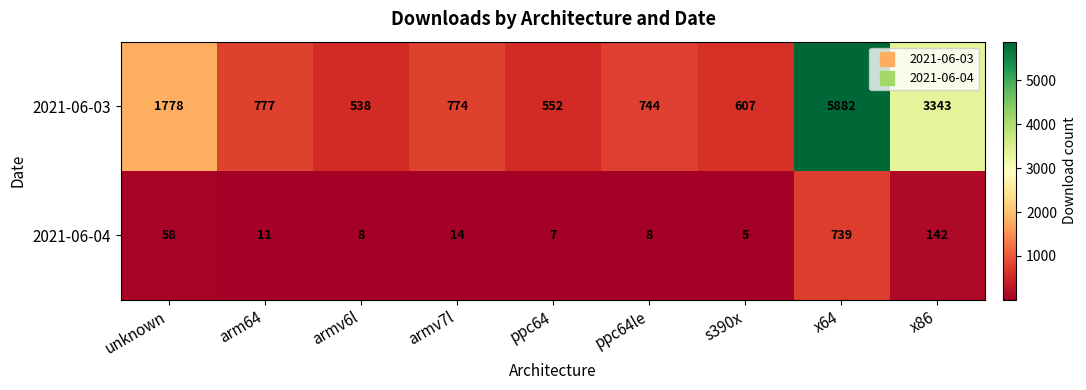

Reading left to right, what are all the values shown in this chart?

2021-06-03: unknown=1778	arm64=777	armv6l=538	armv7l=774	ppc64=552	ppc64le=744	s390x=607	x64=5882	x86=3343
2021-06-04: unknown=58	arm64=11	armv6l=8	armv7l=14	ppc64=7	ppc64le=8	s390x=5	x64=739	x86=142